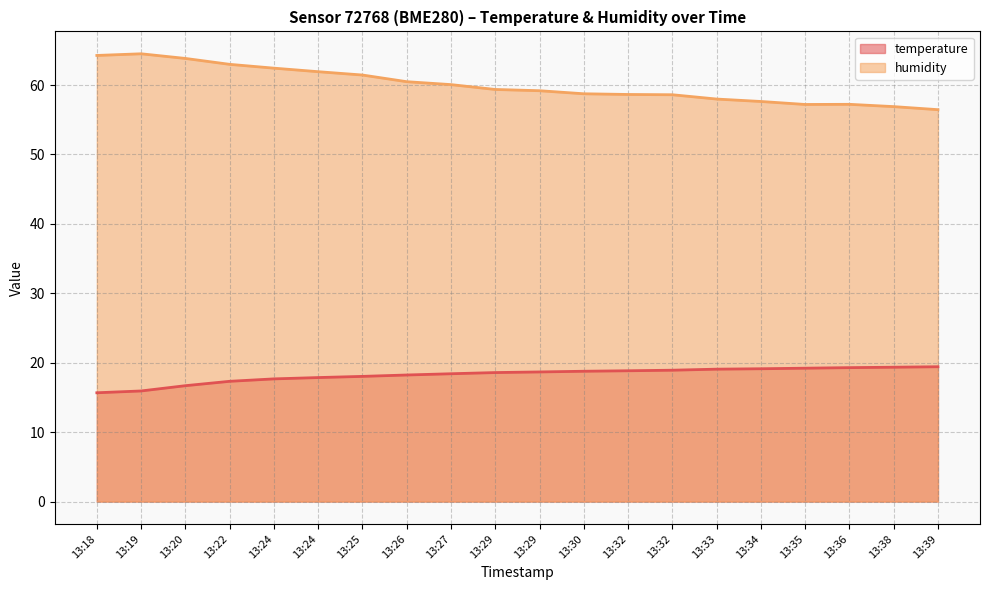

Reading right to left, list all the values displayed in this chart.

temperature: 19.4	19.4	19.3	19.2	19.1	19.1	18.9	18.8	18.8	18.7	18.6	18.4	18.2	18.0	17.9	17.7	17.3	16.7	15.9	15.7
humidity: 56.5	56.9	57.2	57.2	57.6	58.0	58.6	58.6	58.7	59.2	59.4	60.1	60.5	61.4	61.9	62.4	63.0	63.8	64.5	64.3